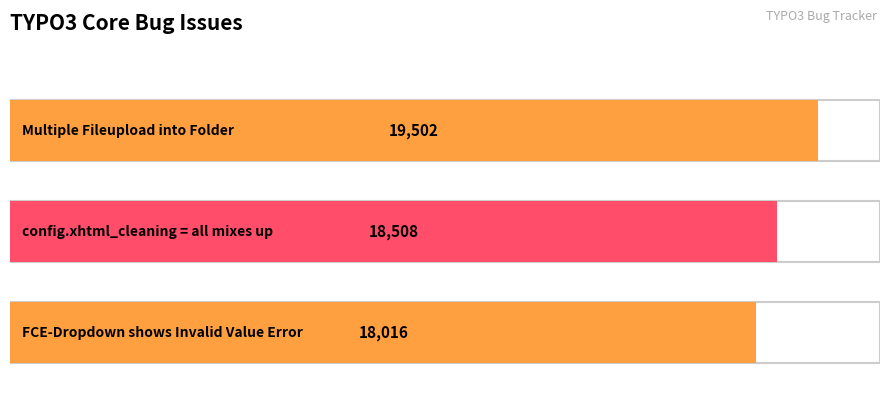

Approximately how many times larger is the value at config.xhtml_cleaning = all mixes up compared to Multiple Fileupload into Folder?

0.9